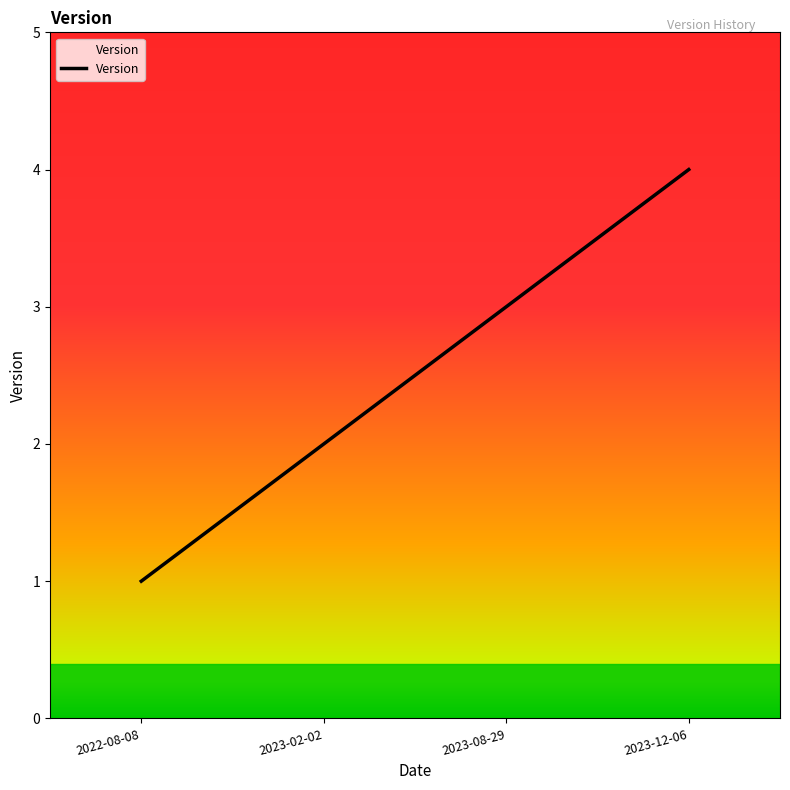

Approximately how many times larger is the value at 2023-02-02 compared to 2023-08-29?

0.7